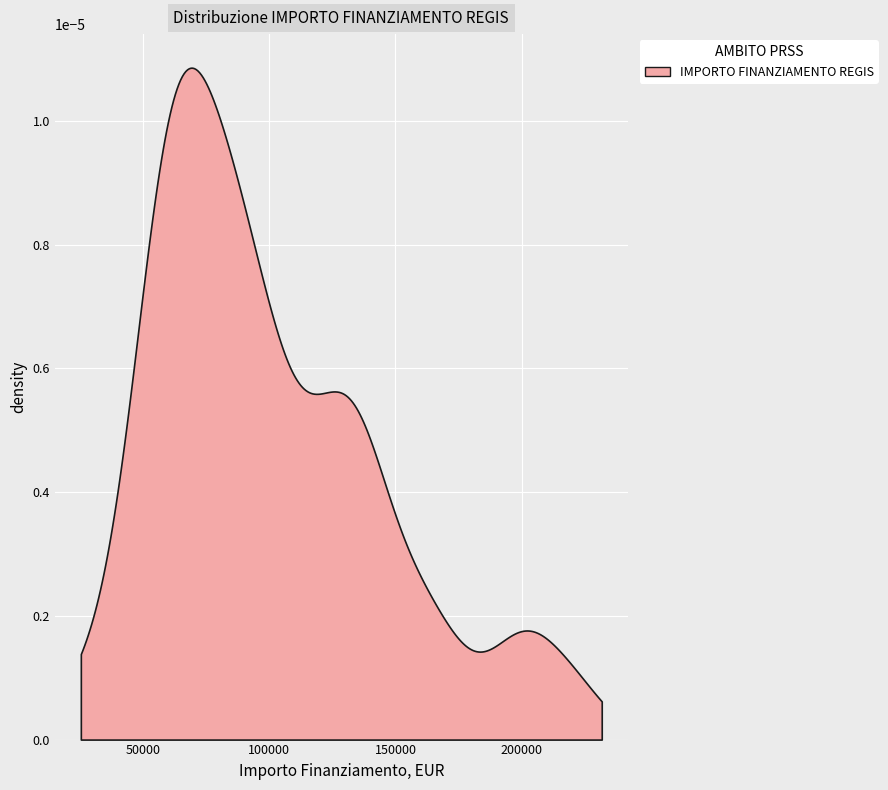

Reading left to right, transcribe all the data shown in this chart.

0=46044.5	1=116324.6	2=26730.0	3=167724.8	4=88213.8	5=51620.1	6=199567.7	7=135157.2	8=82798.6	9=97694.9	10=68057.8	11=103619.9	12=57160.7	13=74486.0	14=59229.0	15=84538.8	16=70120.9	17=132279.7	18=64886.6	19=115789.8	20=199303.9	21=127674.8	22=70397.4	23=163198.8	24=220663.0	25=84744.5	26=102092.5	27=132781.0	28=56181.6	29=60687.8	30=128032.6	31=67843.7	32=73496.1	33=86448.2	34=89266.3	35=59681.5	36=54682.1	37=149604.4	38=99582.8	39=141794.5